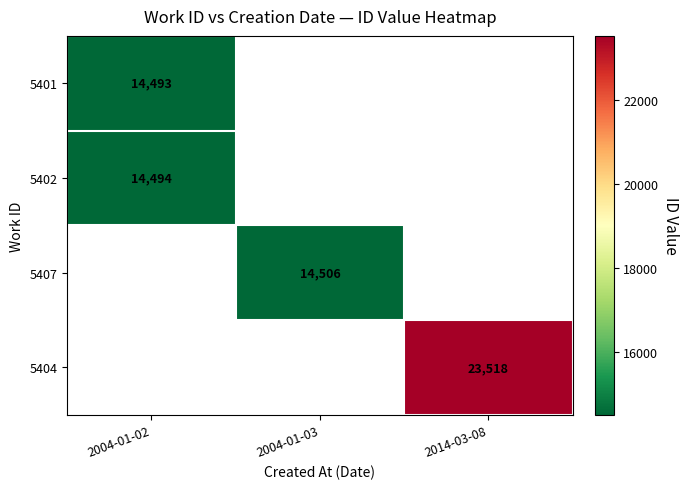

What is the smallest value displayed?

14493.0